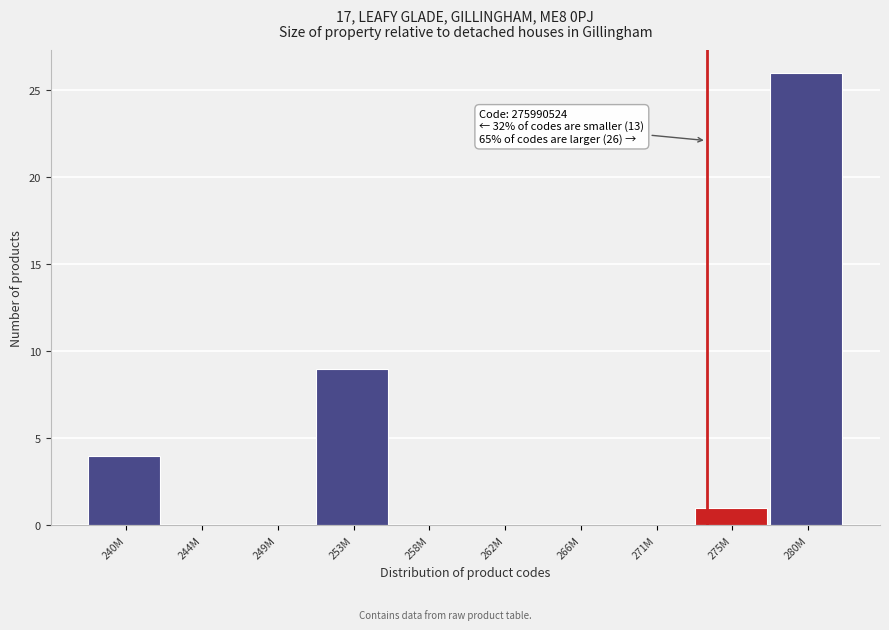

Reading right to left, transcribe all the data shown in this chart.

280M=26	275M=1	271M=0	266M=0	262M=0	258M=0	253M=9	249M=0	244M=0	240M=4